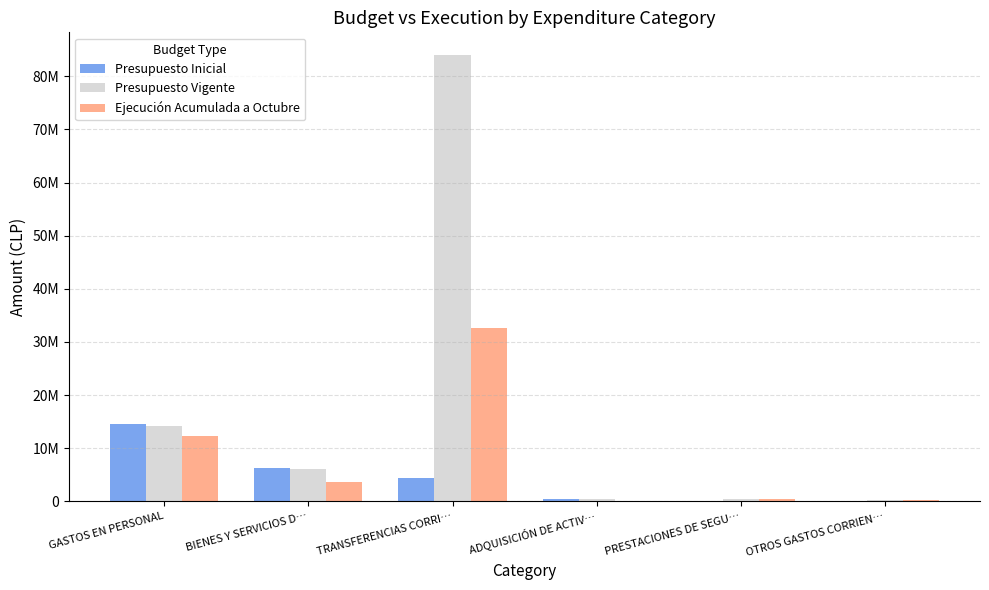

Between OTROS GASTOS CORRIEN… and TRANSFERENCIAS CORRI…, which is larger?

TRANSFERENCIAS CORRI…